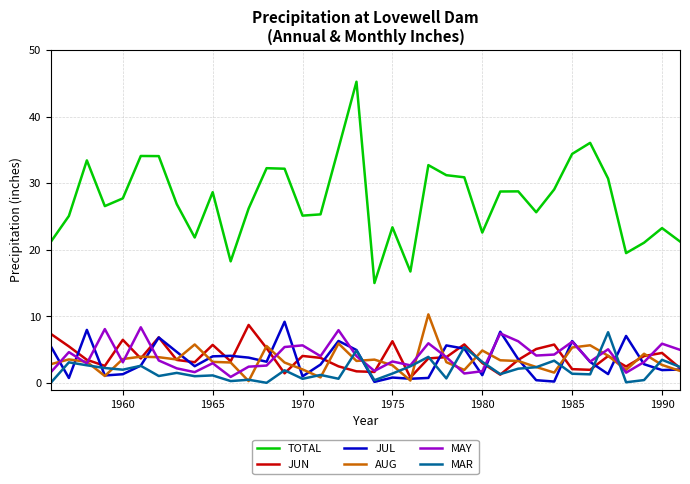

True or false: AUG and TOTAL cross at least once.

False